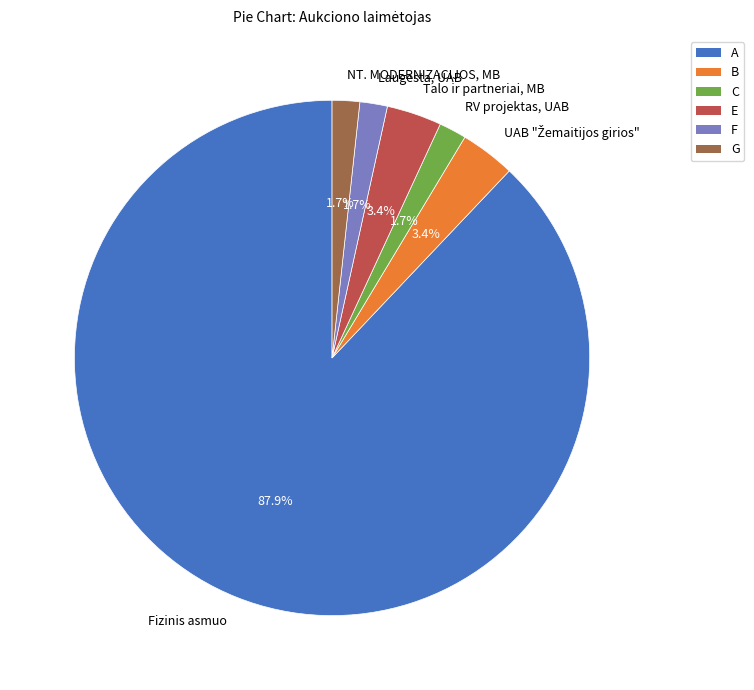

How many slices are in this pie chart?

6